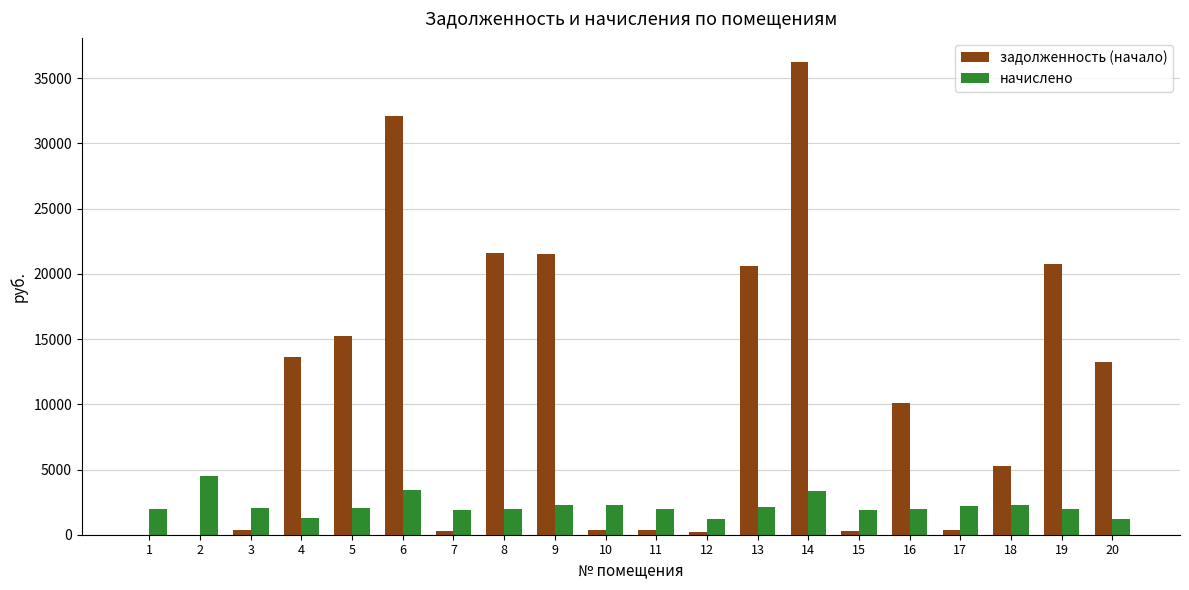

How many values in the задолженность (начало) series exceed 10100?

10